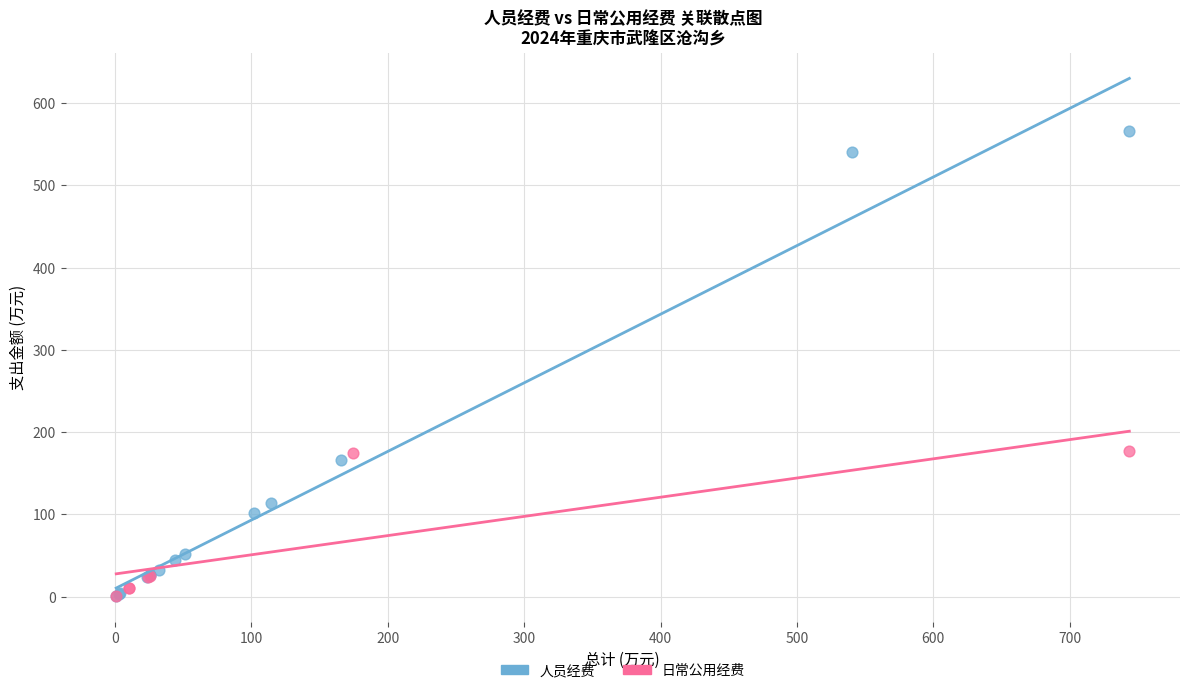

Which series has the largest Y range (max minus min)?

人员经费